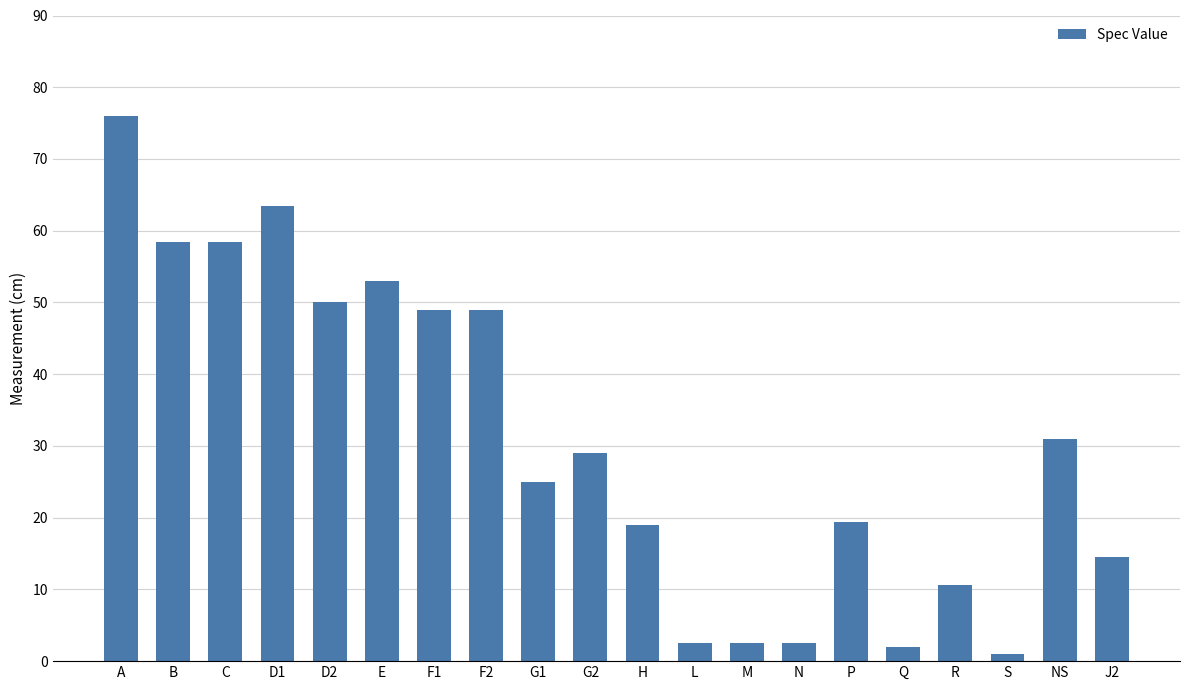

At which label does the data first exceed 29?

A